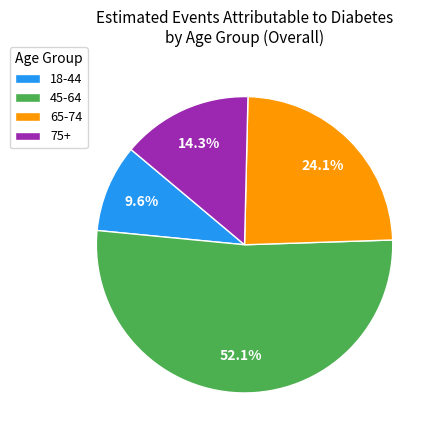

Which category has the smallest portion of the pie?

18-44